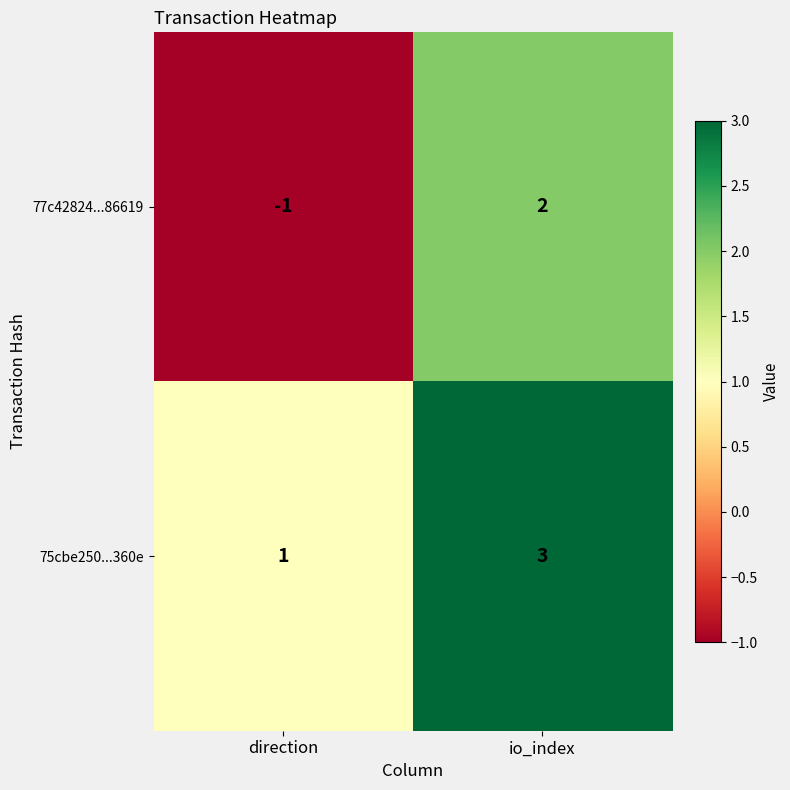

What is the difference between the highest and lowest values at direction?

2